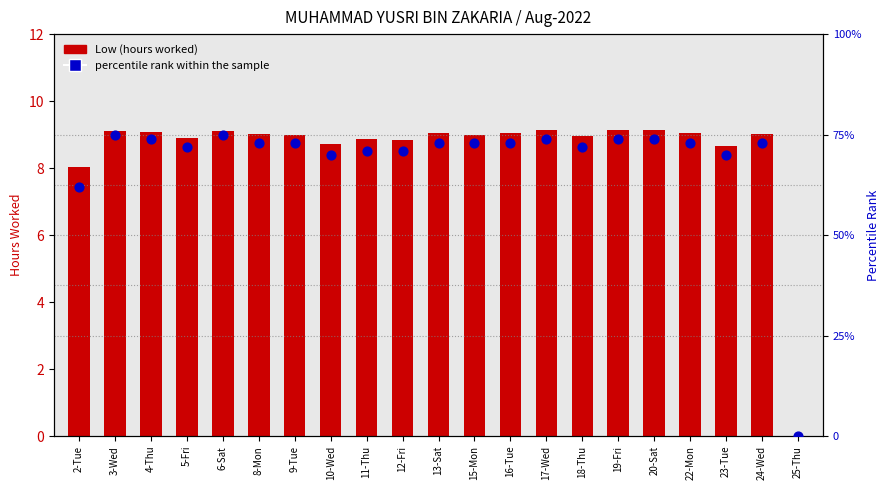

At how many categories does at least one series exceed 66?

19